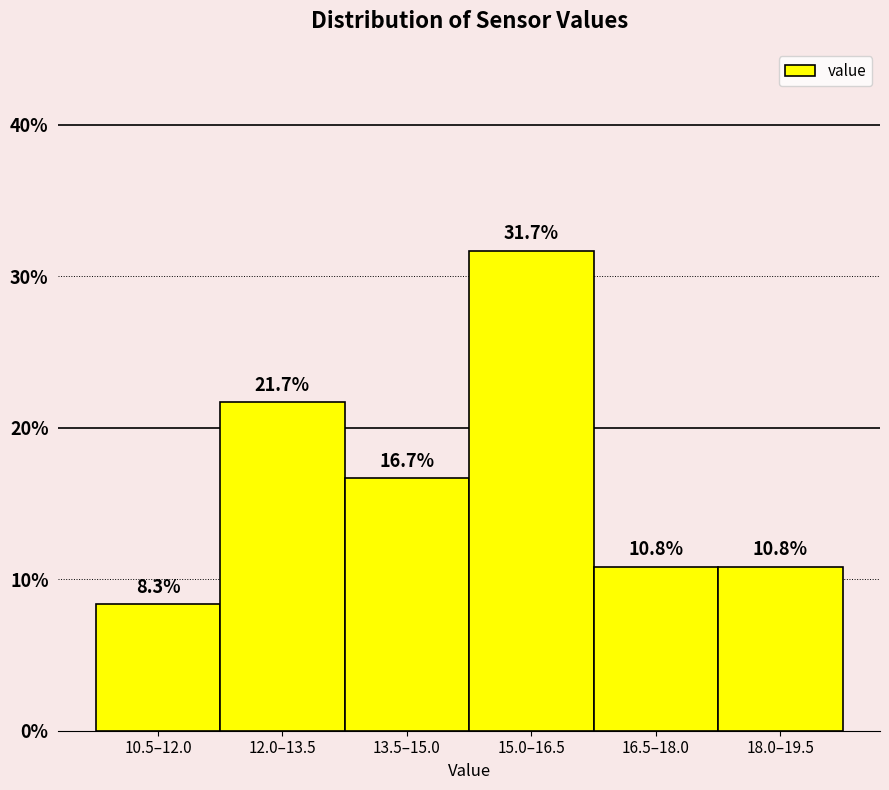

Reading left to right, transcribe all the data shown in this chart.

10.5–12.0=8.3	12.0–13.5=21.7	13.5–15.0=16.7	15.0–16.5=31.7	16.5–18.0=10.8	18.0–19.5=10.8